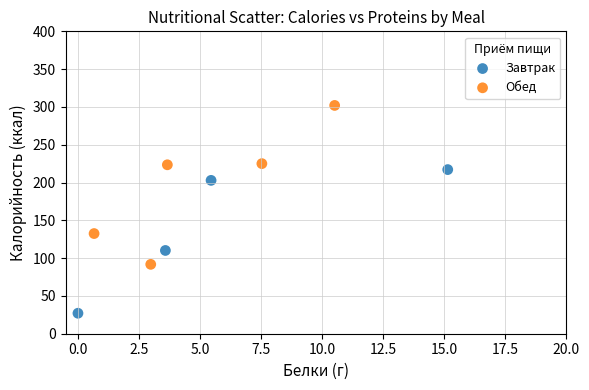

Which series reaches the maximum Y coordinate?

Обед